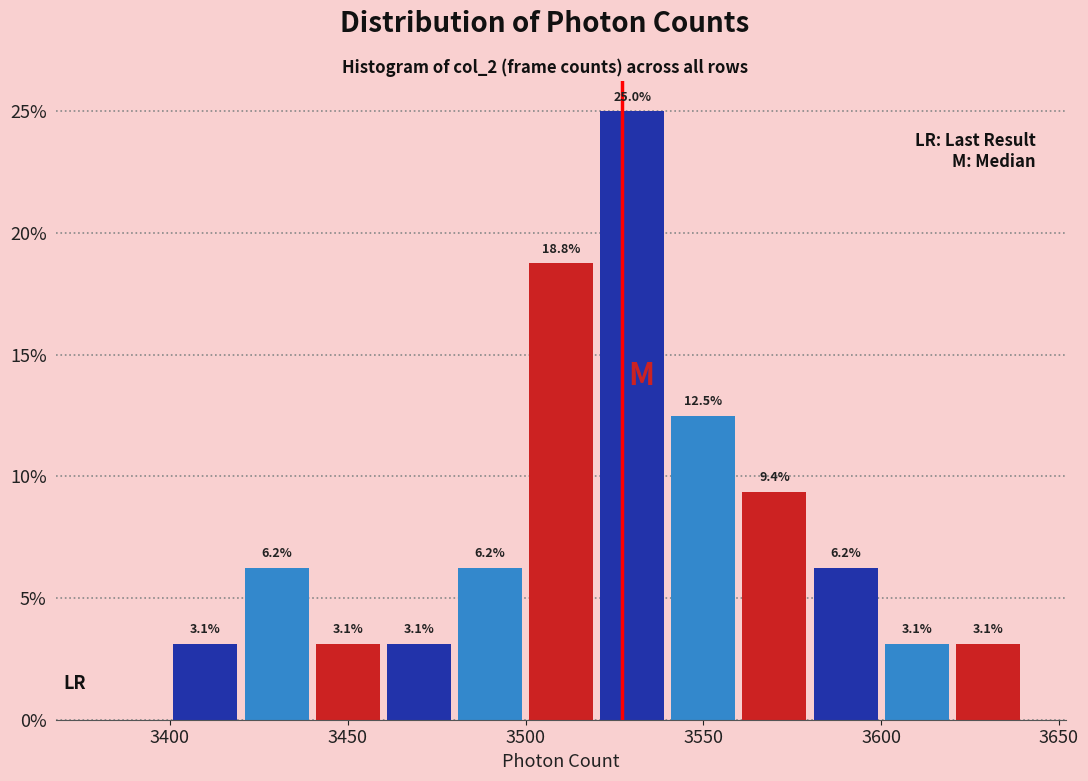

Over which range of the x-axis is the bar tallest?

3520 to 3540